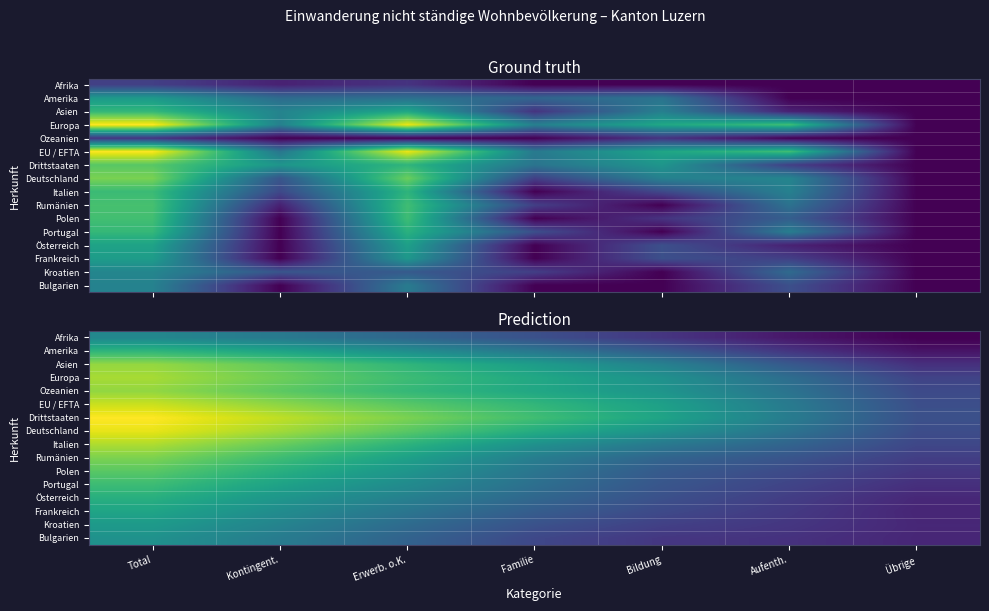

Which category has the lowest value in the Polen series?

Übrige